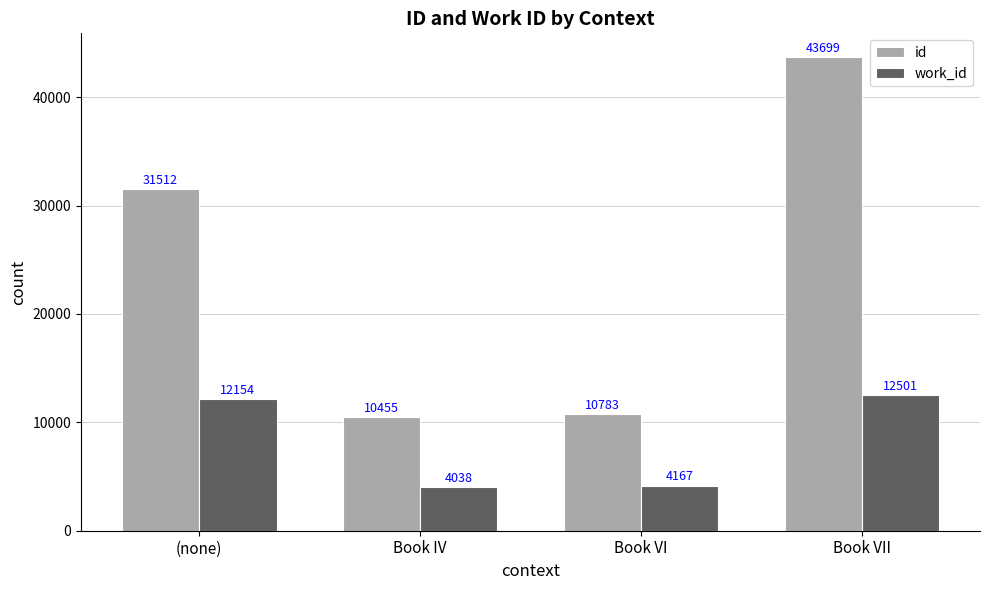

Count the number of data series in this chart.

2